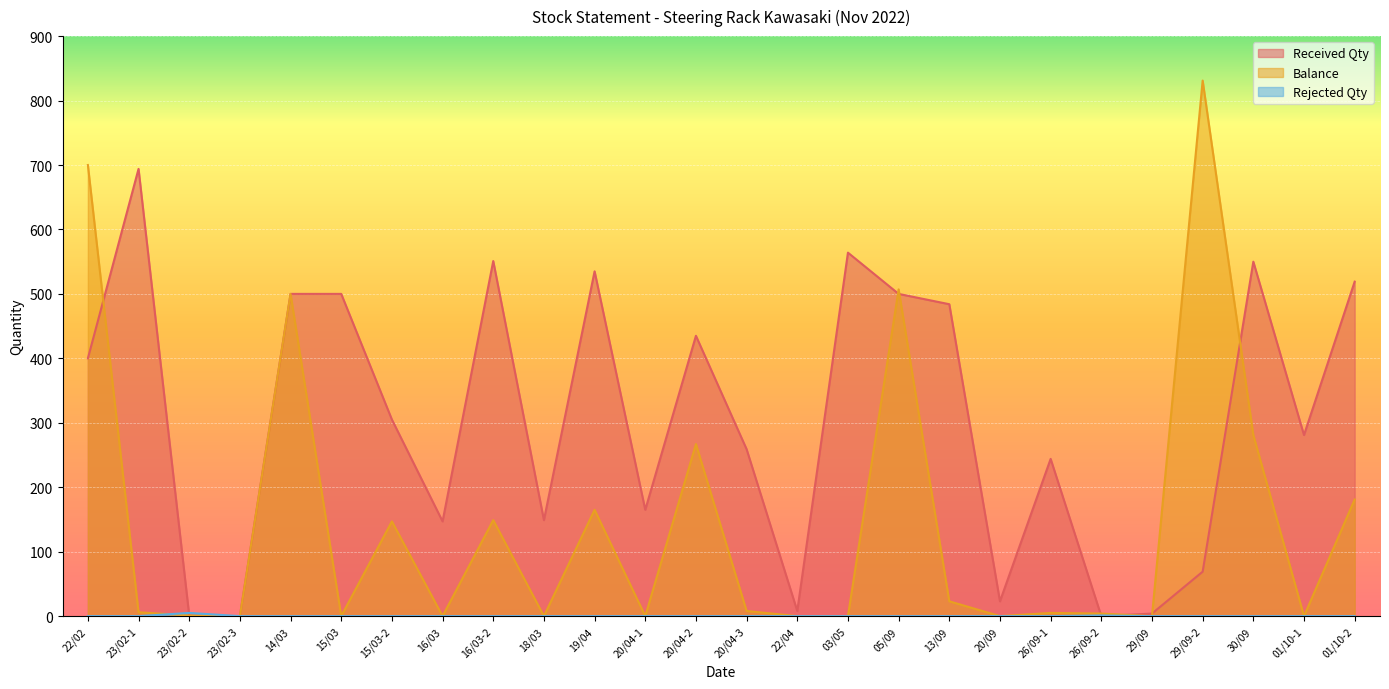

What are all the series names shown in the legend?

Received Qty, Balance, Rejected Qty